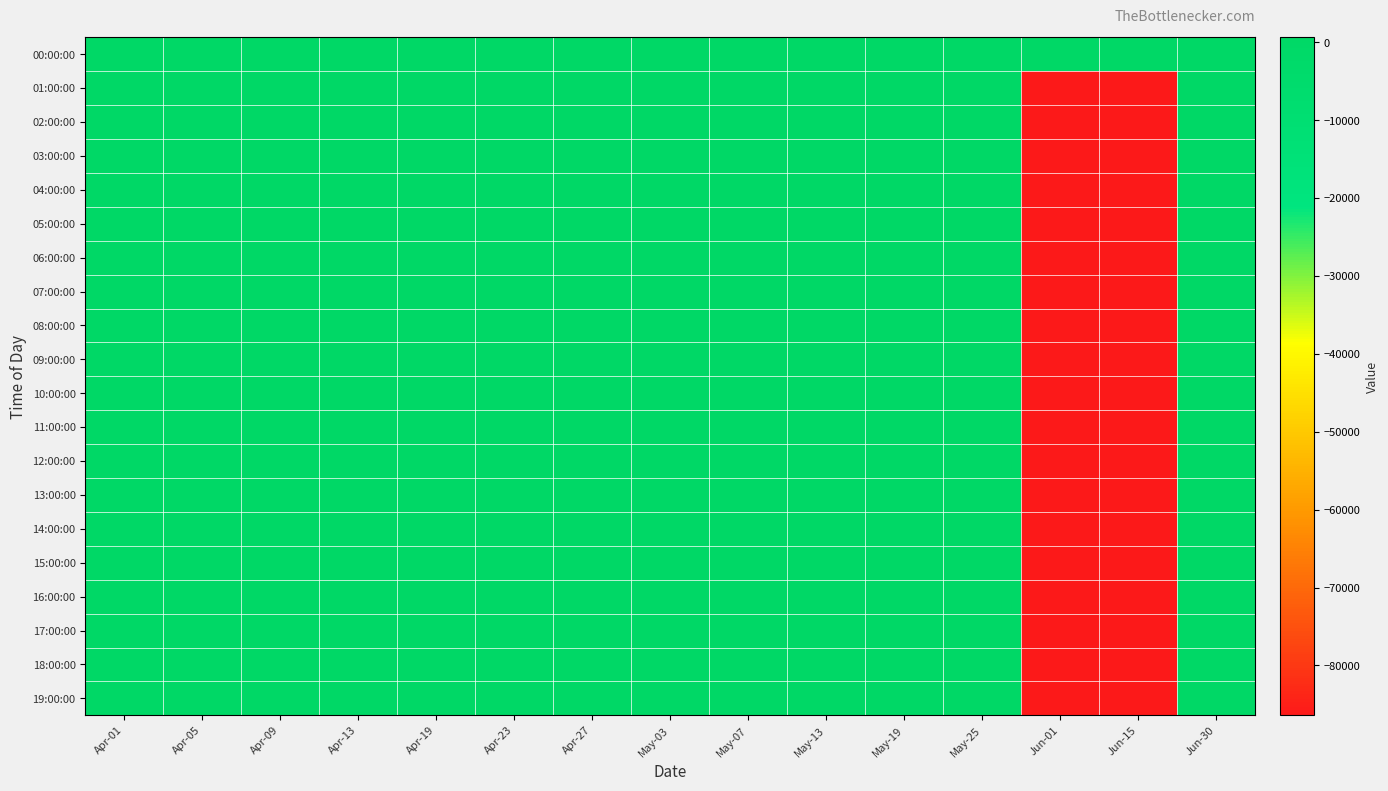

What is the smallest value displayed?

-86400